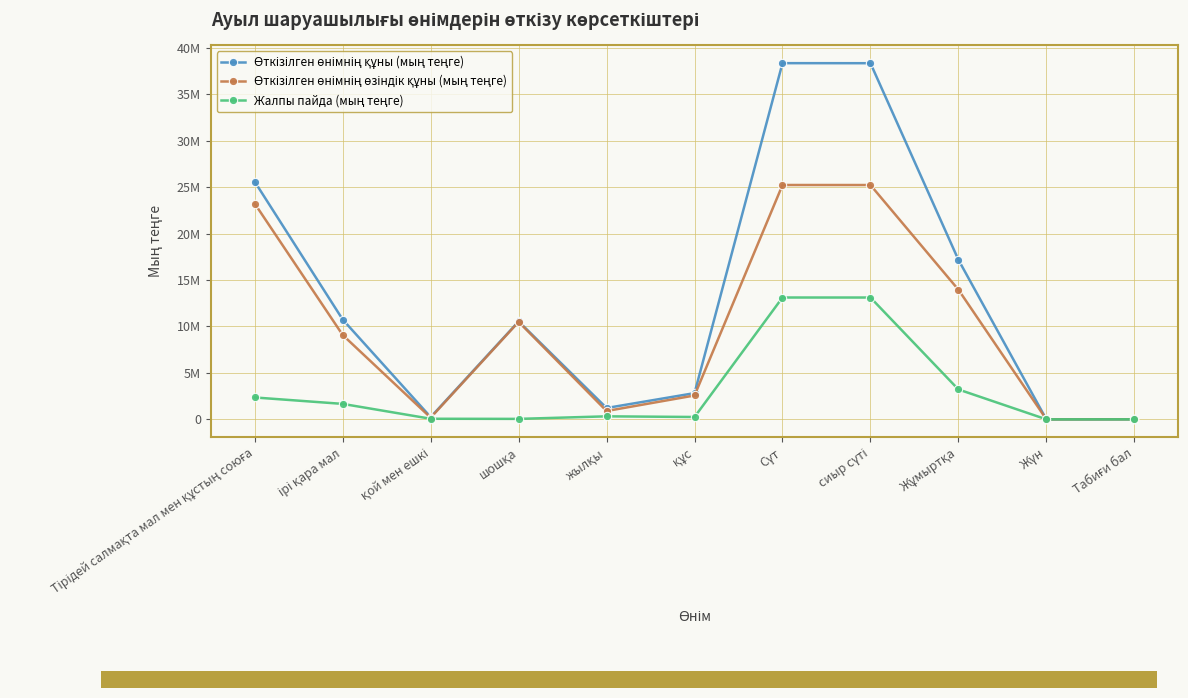

What is the greatest value displayed?

38334370